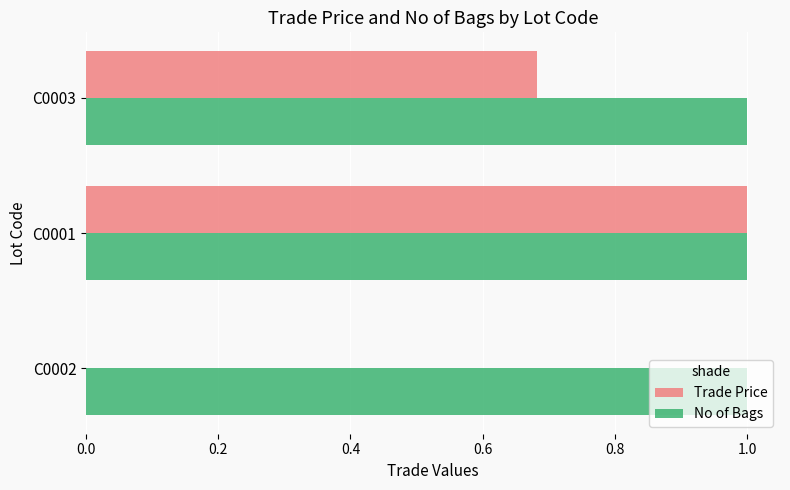

What is the maximum value for Trade Price?

1.0